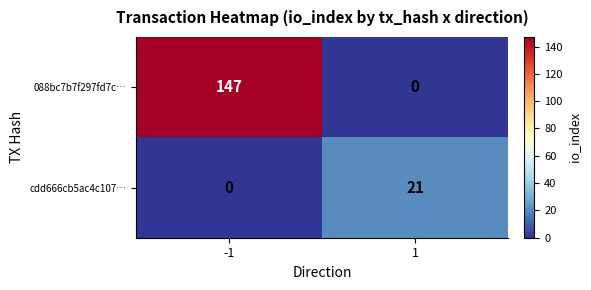

Reading left to right, transcribe all the data shown in this chart.

088bc7b7f297fd7c…: 147	0
cdd666cb5ac4c107…: 0	21